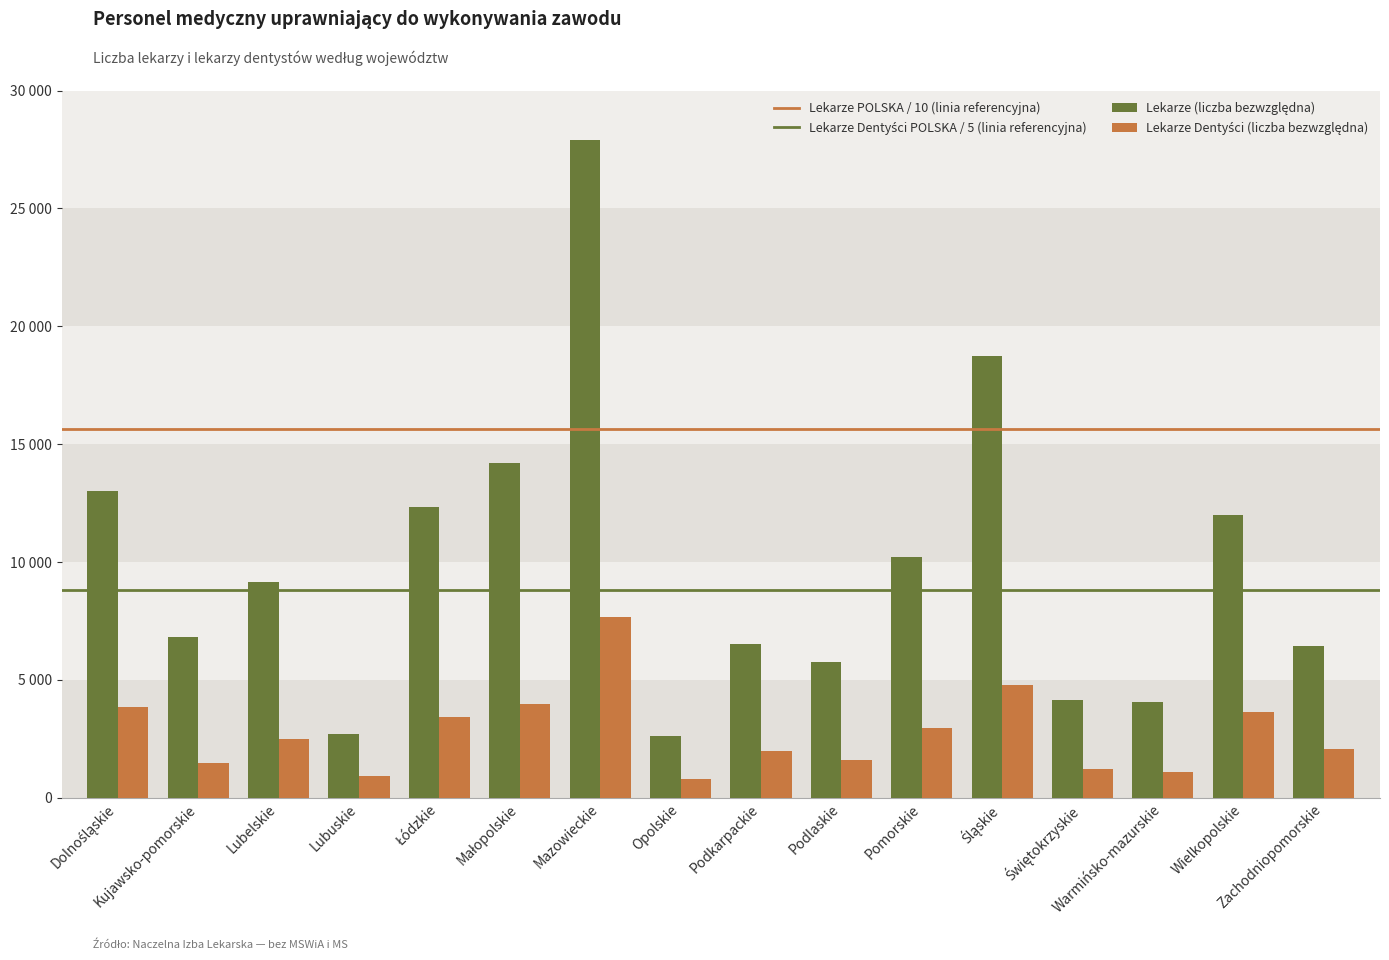

Does the chart contain stacked bars?

No